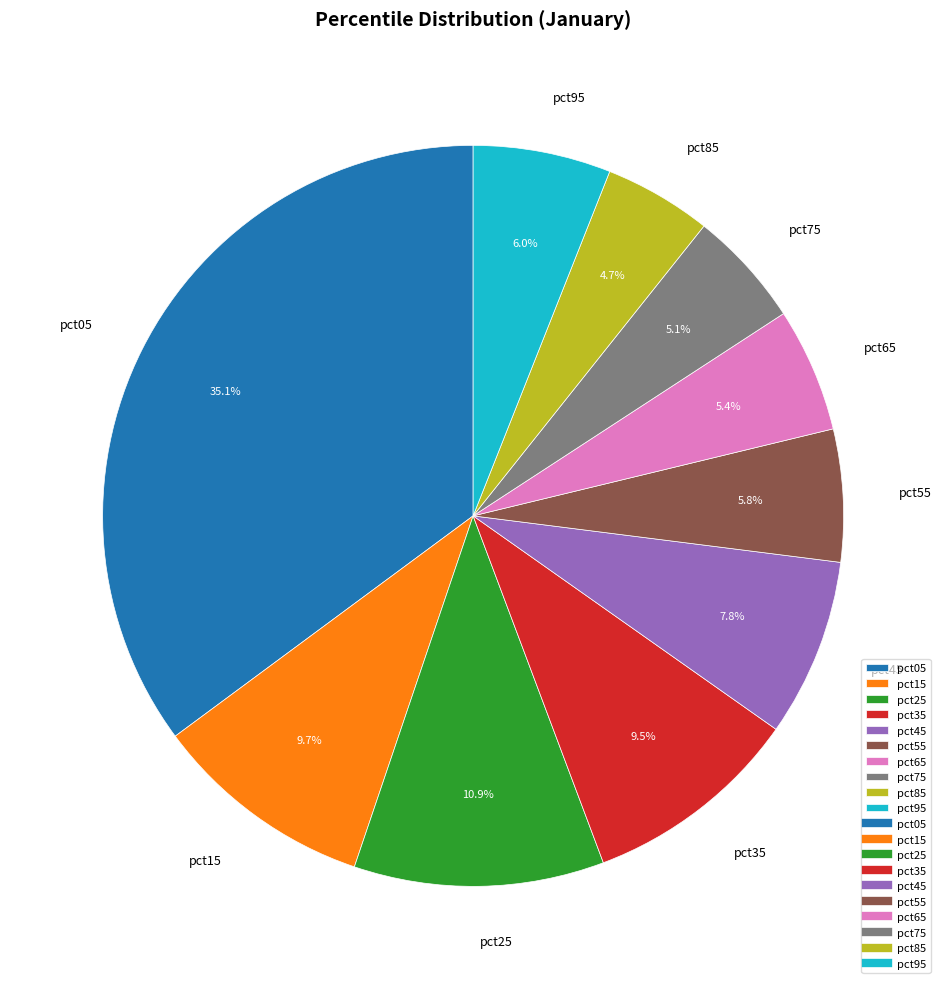

What percentage is the pct85 slice, to the nearest percent?

5%